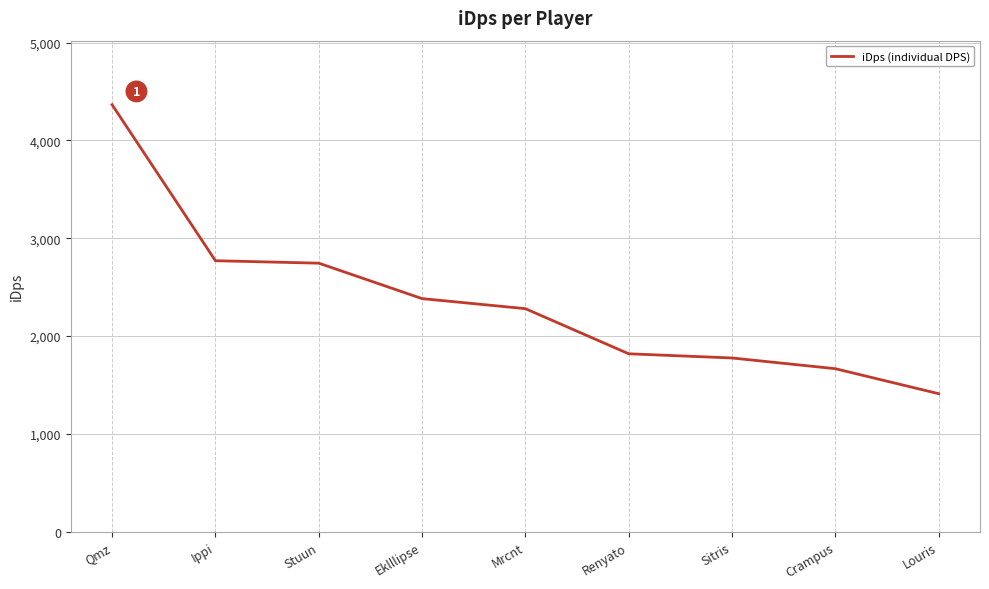

Is it true that the value at Sitris is 461.5?

False